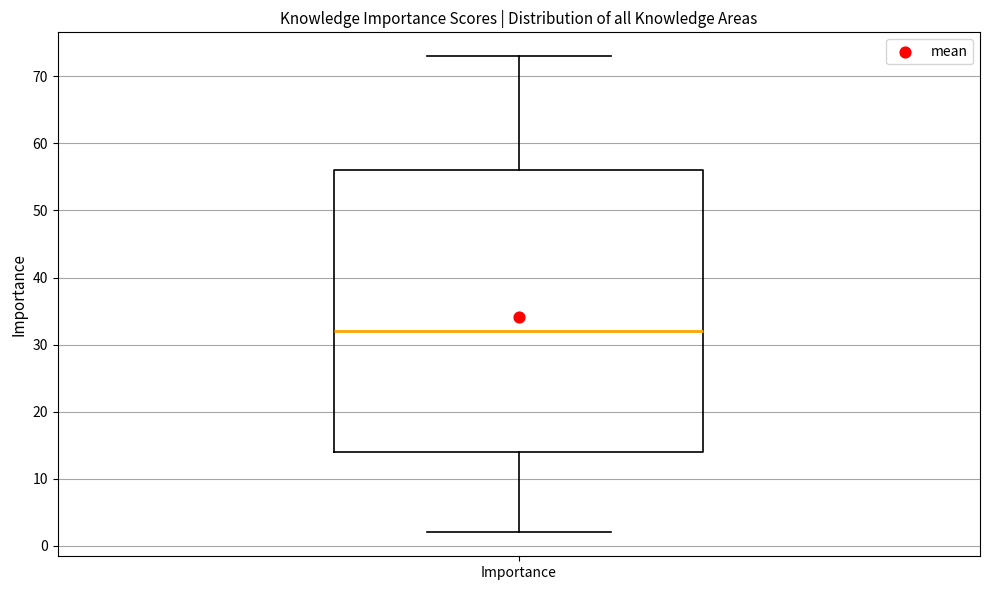

Where does the median line of the box for Importance sit on the y-axis? The values are not printed on the chart, so give them approximately, as read against the axis.

32